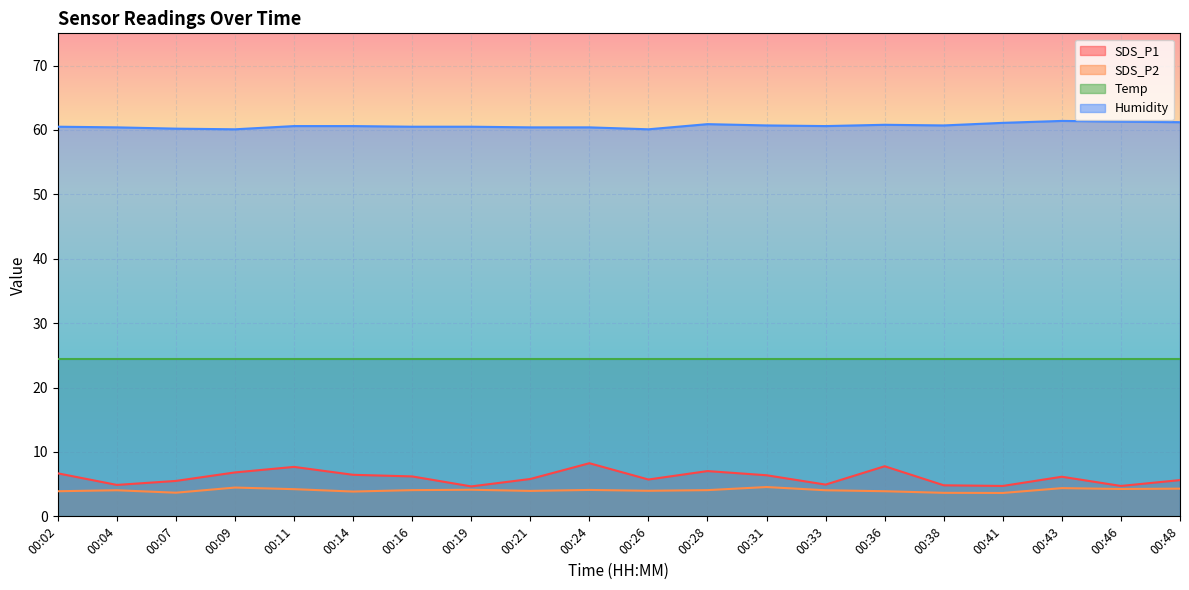

What value does the SDS_P2 series have at 00:24?

4.1